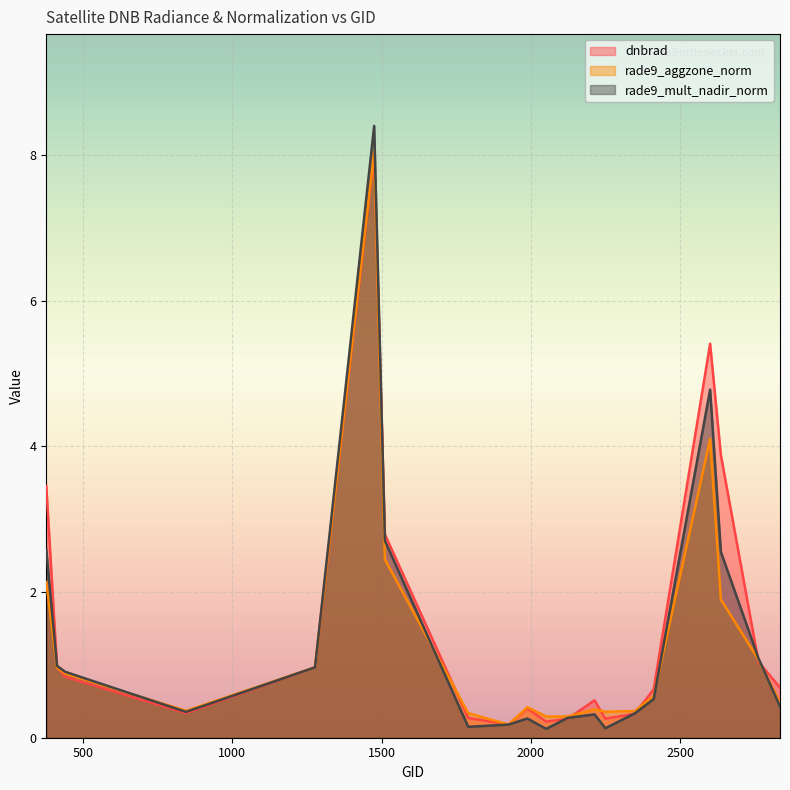

At how many categories does at least one series exceed 7?

1